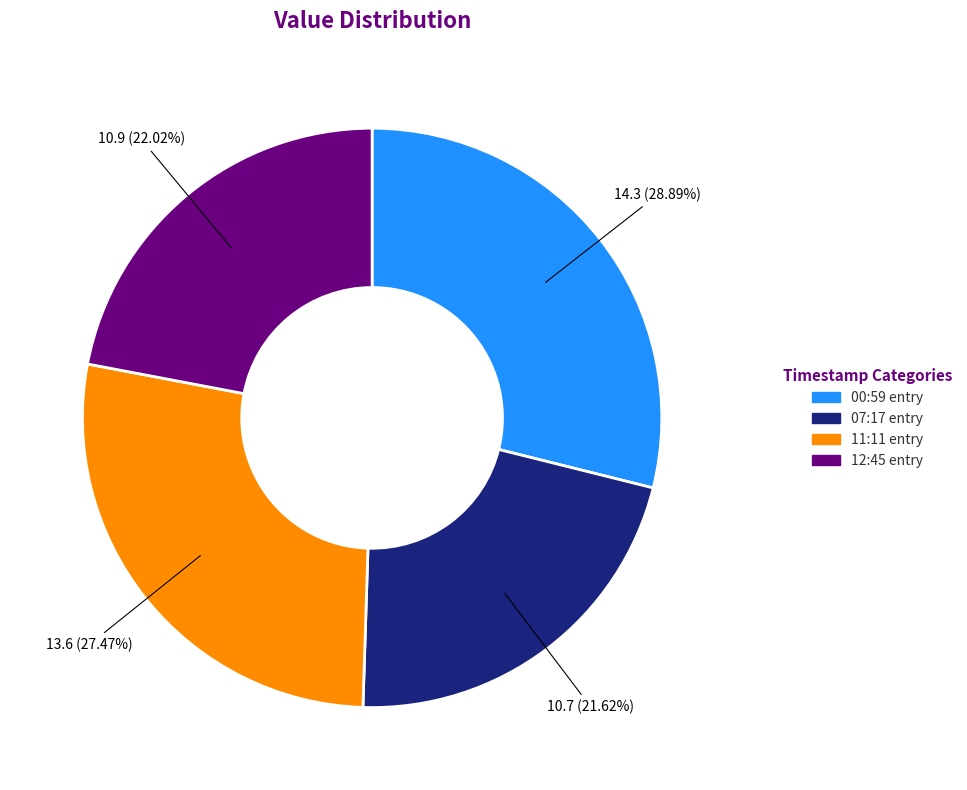

Is there any slice that represents more than half of the pie?

No